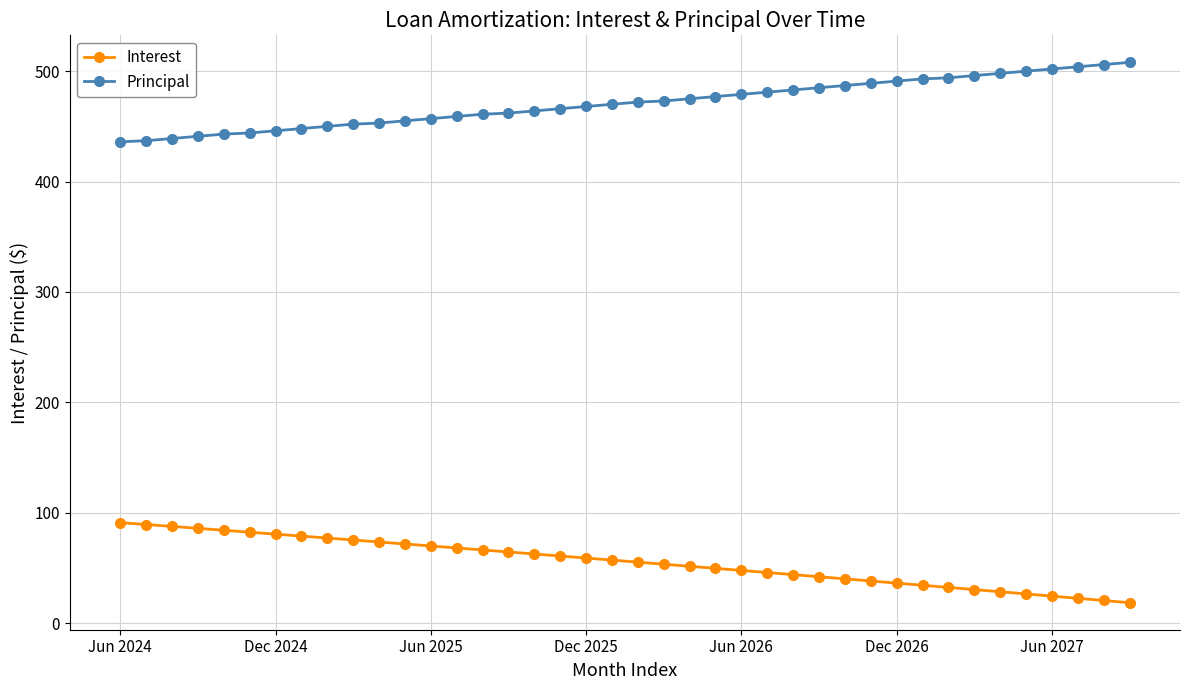

True or false: Principal and Interest intersect in this chart.

False